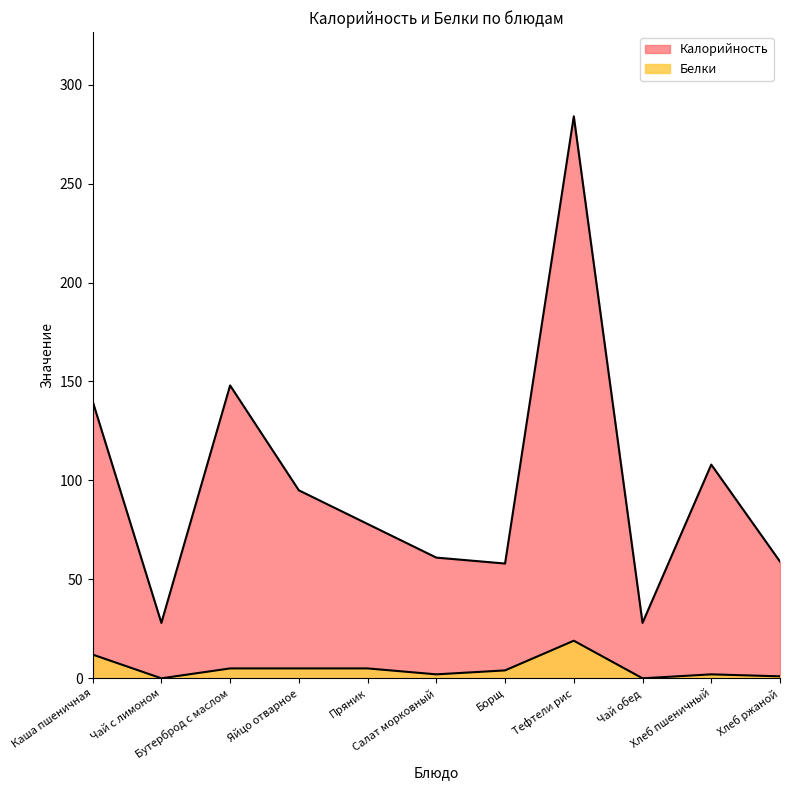

Reading left to right, transcribe all the data shown in this chart.

Калорийность: Каша пшеничная=140	Чай с лимоном=28	Бутерброд с маслом=148	Яйцо отварное=95	Пряник=78	Салат морковный=61	Борщ=58	Тефтели рис=284	Чай обед=28	Хлеб пшеничный=108	Хлеб ржаной=59
Белки: Каша пшеничная=12	Чай с лимоном=0	Бутерброд с маслом=5	Яйцо отварное=5	Пряник=5	Салат морковный=2	Борщ=4	Тефтели рис=19	Чай обед=0	Хлеб пшеничный=2	Хлеб ржаной=1